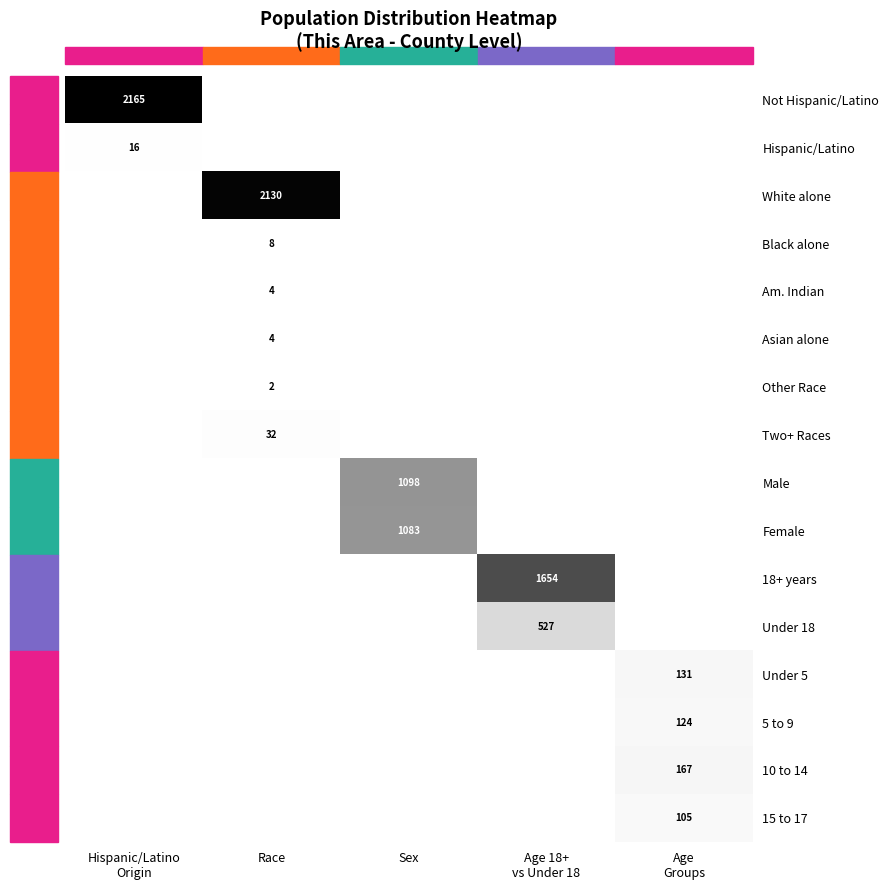

How many distinct data groups are displayed?

16